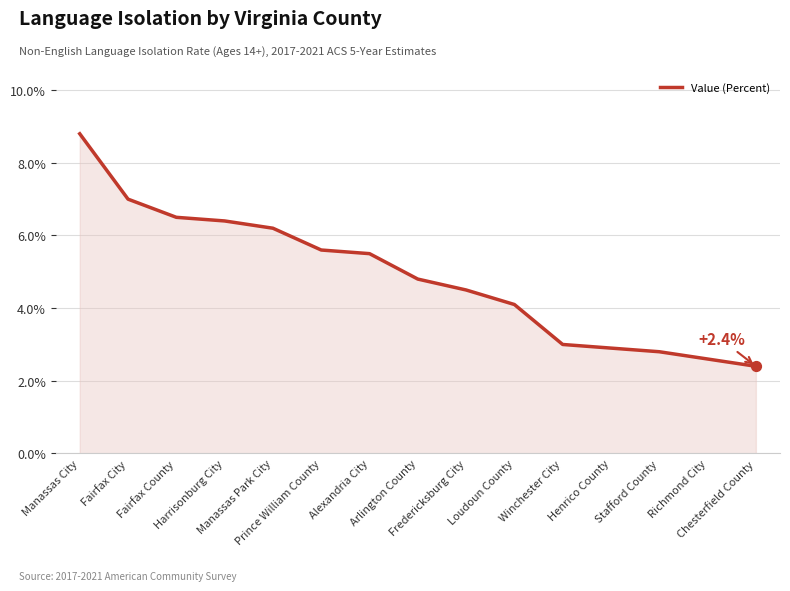

Approximately how many times larger is the value at Stafford County compared to Prince William County?

0.5